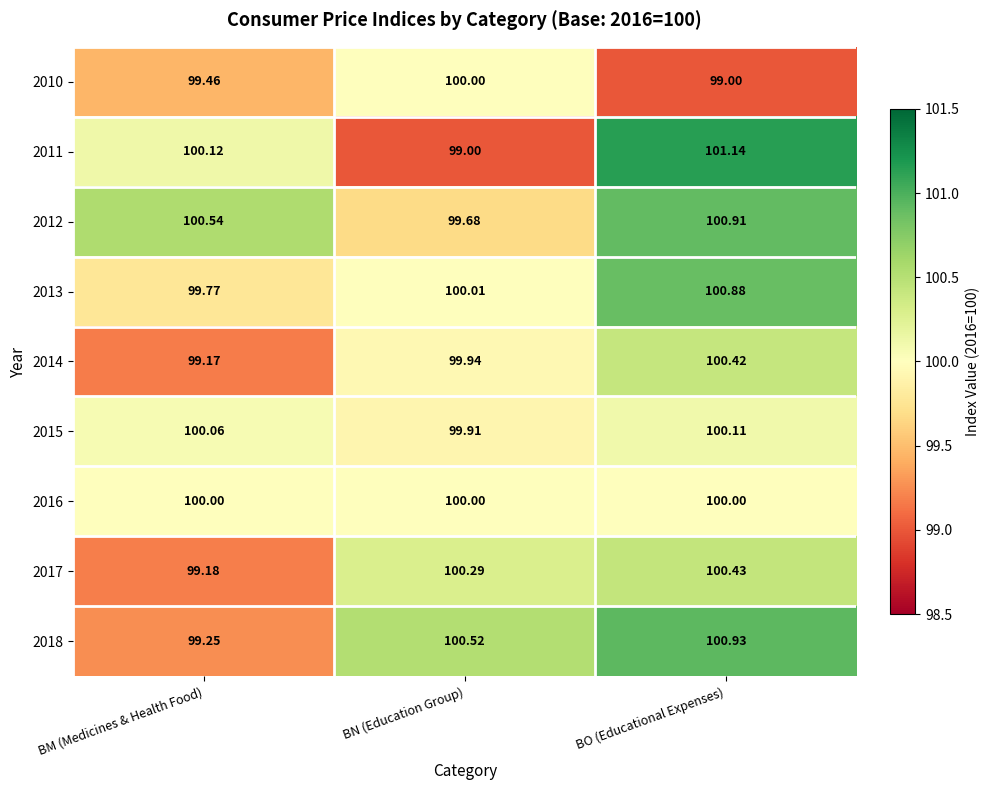

Is the value of 2017 at BM (Medicines & Health Food) greater than the value of 2016 at BN (Education Group)?

No